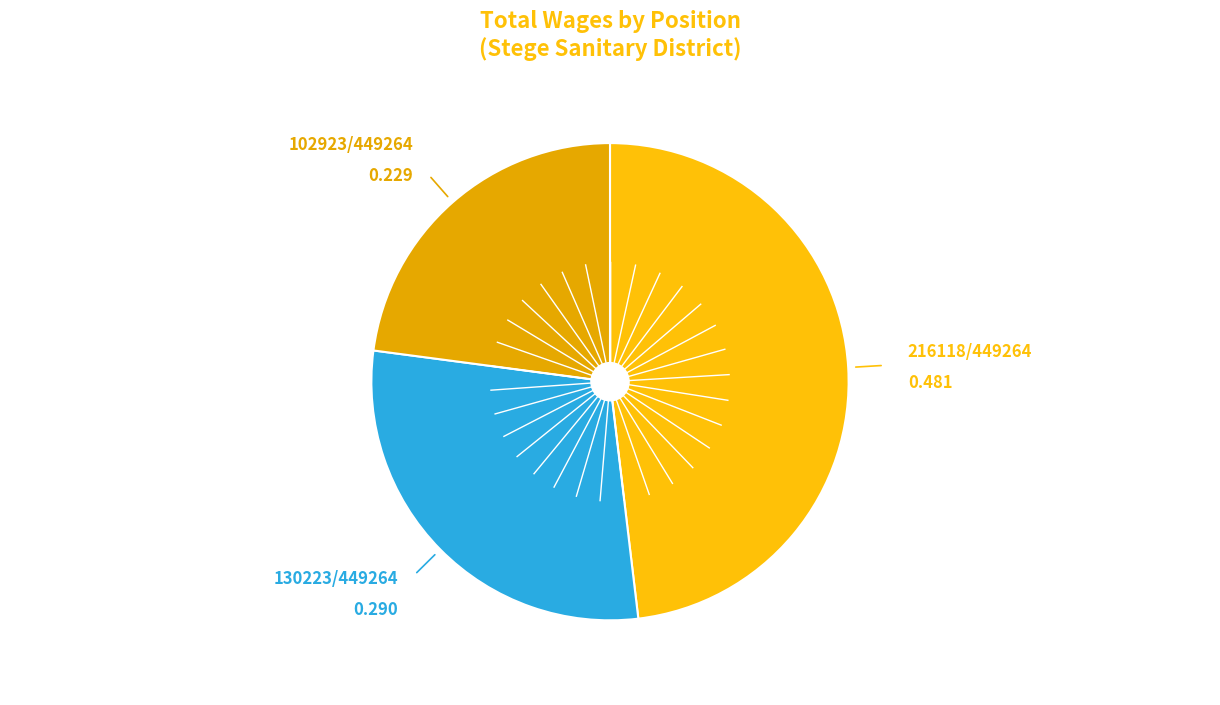

How many segments does this pie chart have?

3